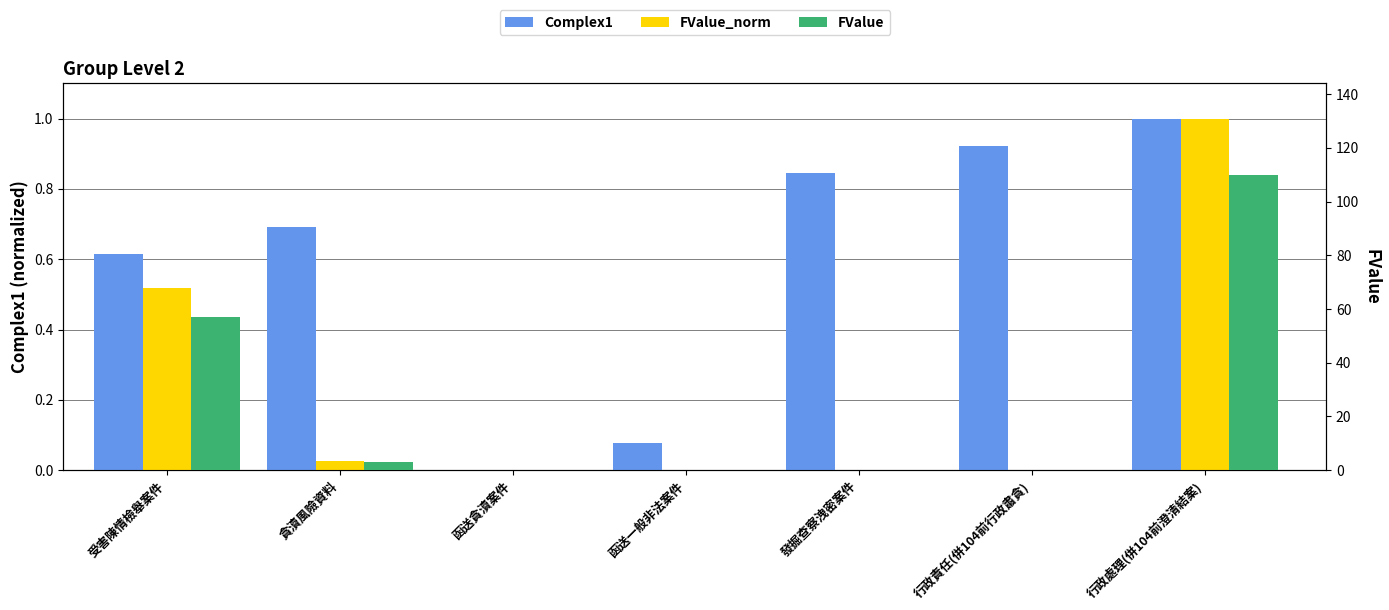

The FValue series shows 56.5 at 發掘查察洩密案件. True or false?

False